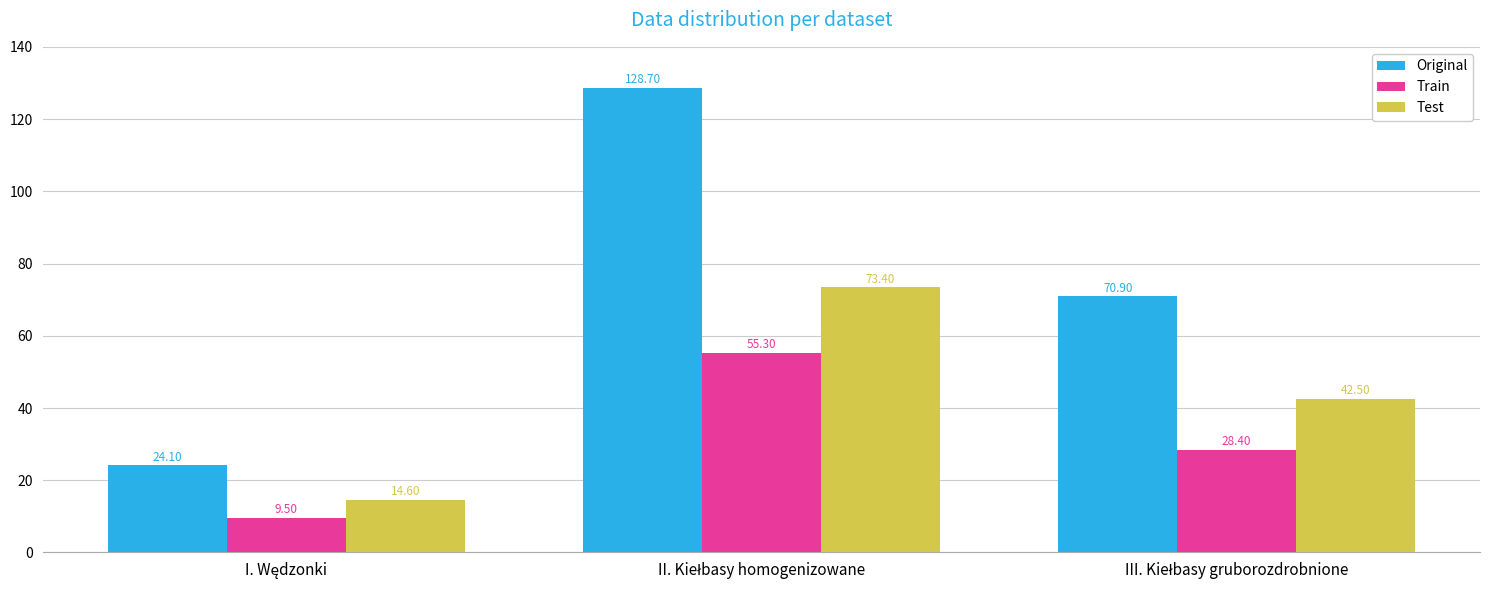

Which series has the largest total across all categories?

Original